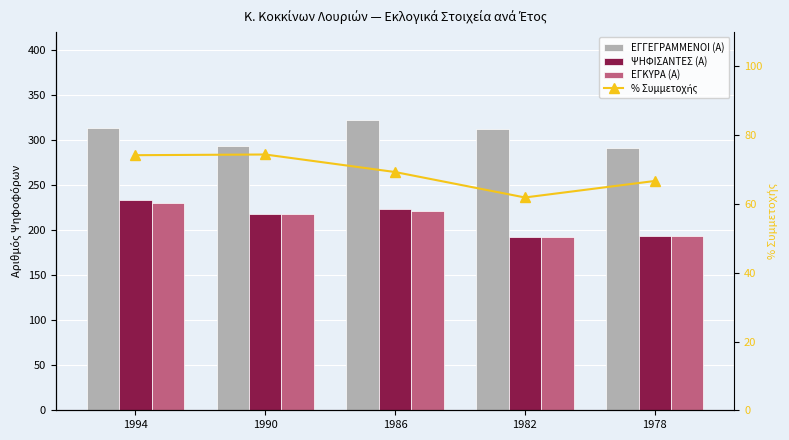

Where does the ΨΗΦΙΣΑΝΤΕΣ (Α) series first go above 218?

1994